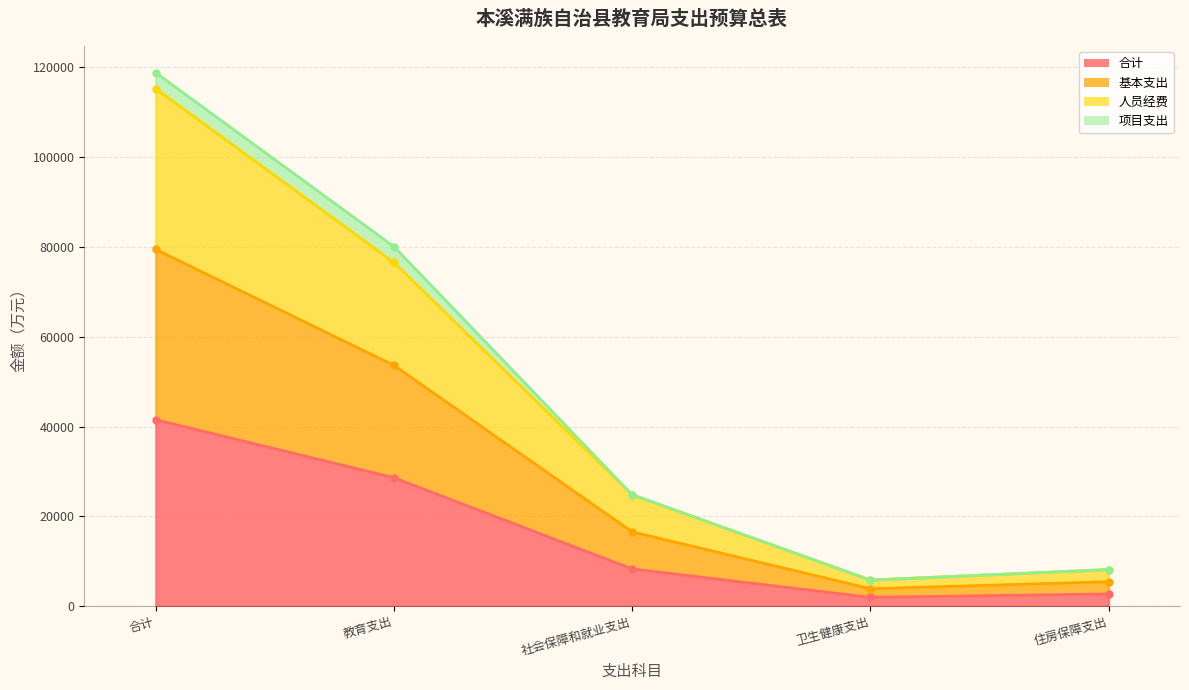

At how many categories does at least one series exceed 24431?

3